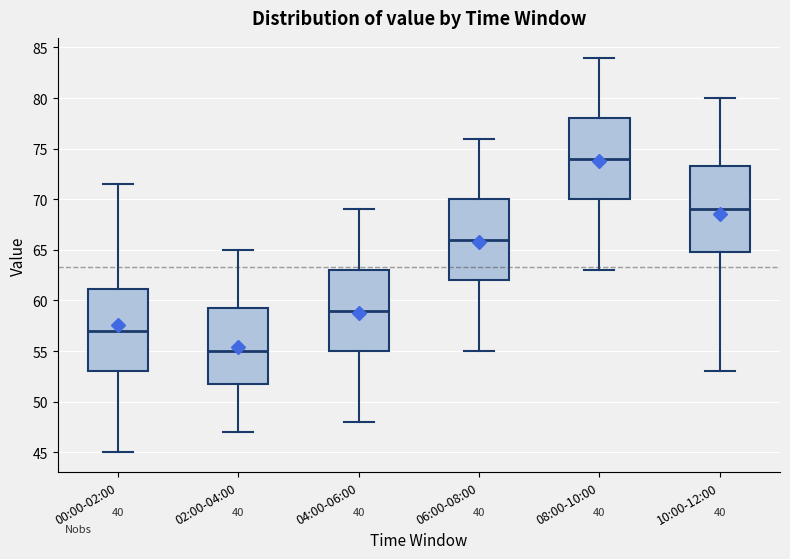

Which box's median line is the lowest?

02:00-04:00